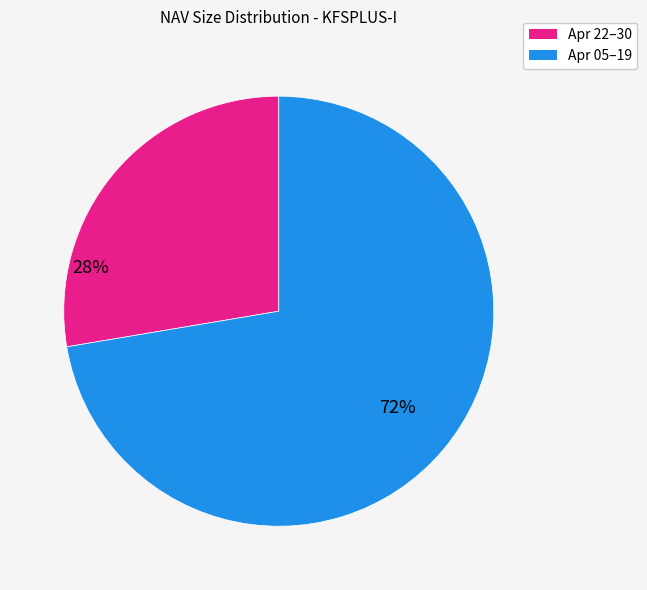

Does any single category account for the majority?

Yes